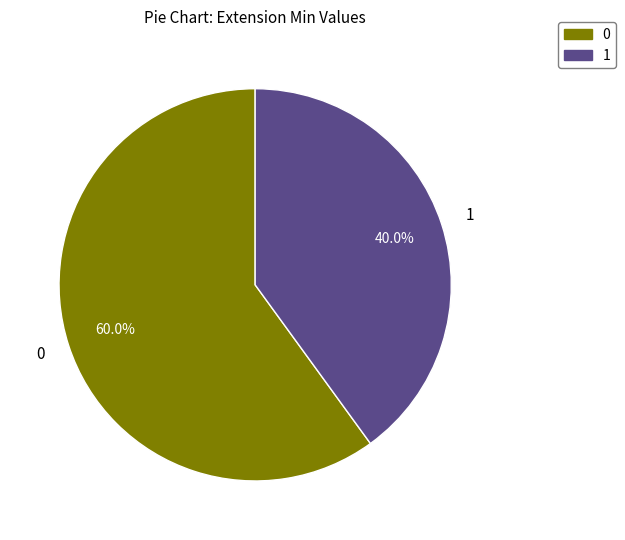

Is there a majority slice in this chart?

Yes